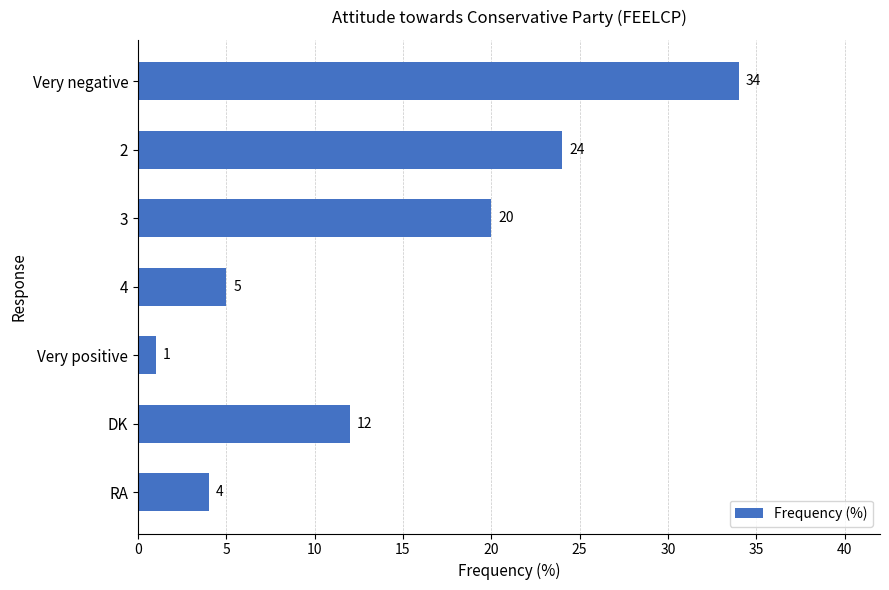

What is the sum of all values?

100